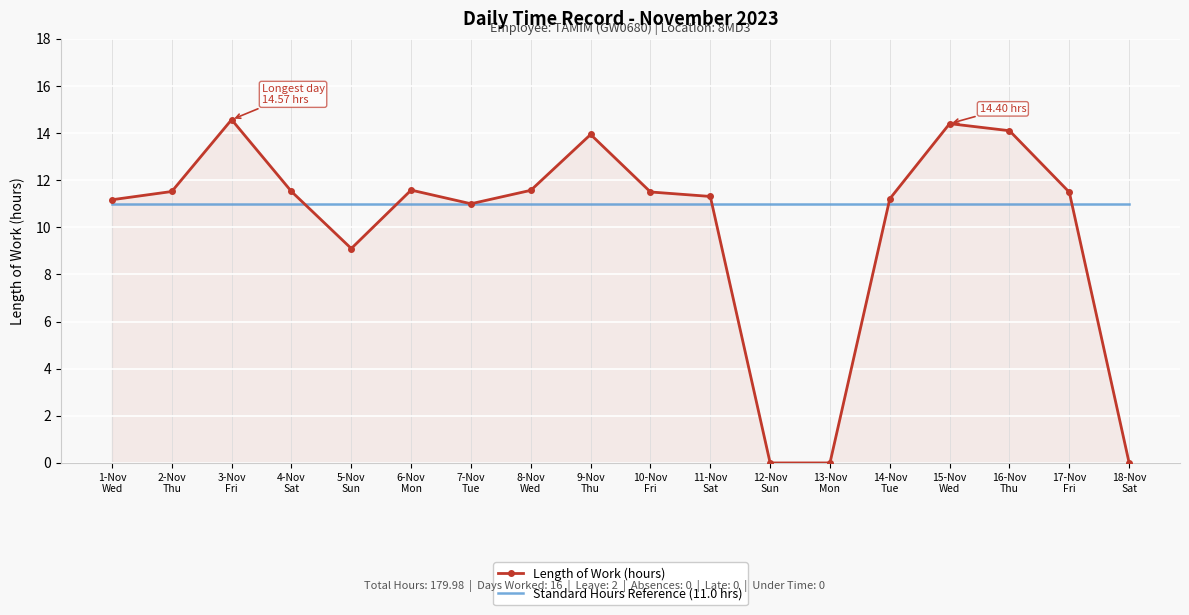

After their last crossing, which series has the higher values: Standard Hours Reference (11.0 hrs) or Length of Work (hours)?

Standard Hours Reference (11.0 hrs)